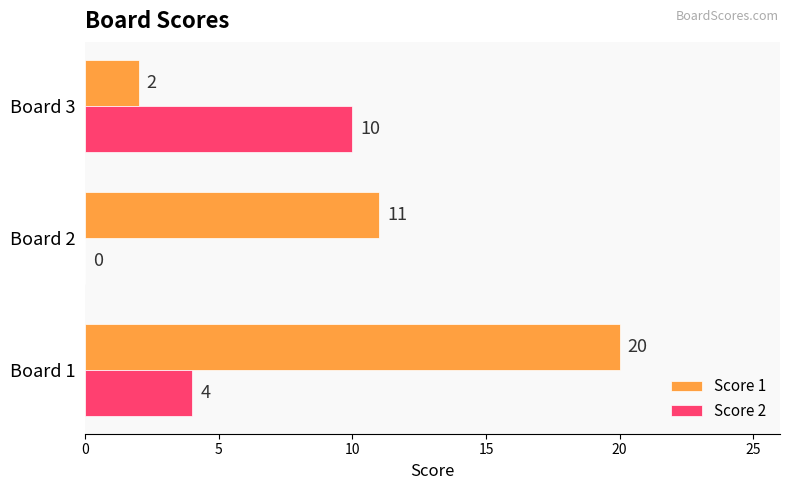

What is the sum of the Score 1 values at Board 1 and Board 2?

31